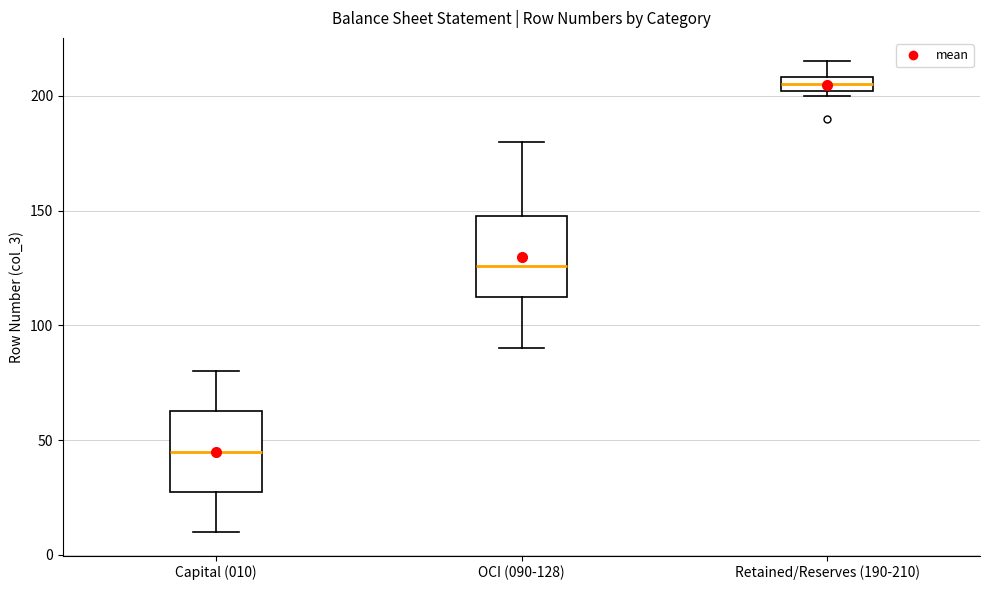

Where does the upper whisker of the box for OCI (090-128) end on the y-axis? The values are not printed on the chart, so give them approximately, as read against the axis.

180